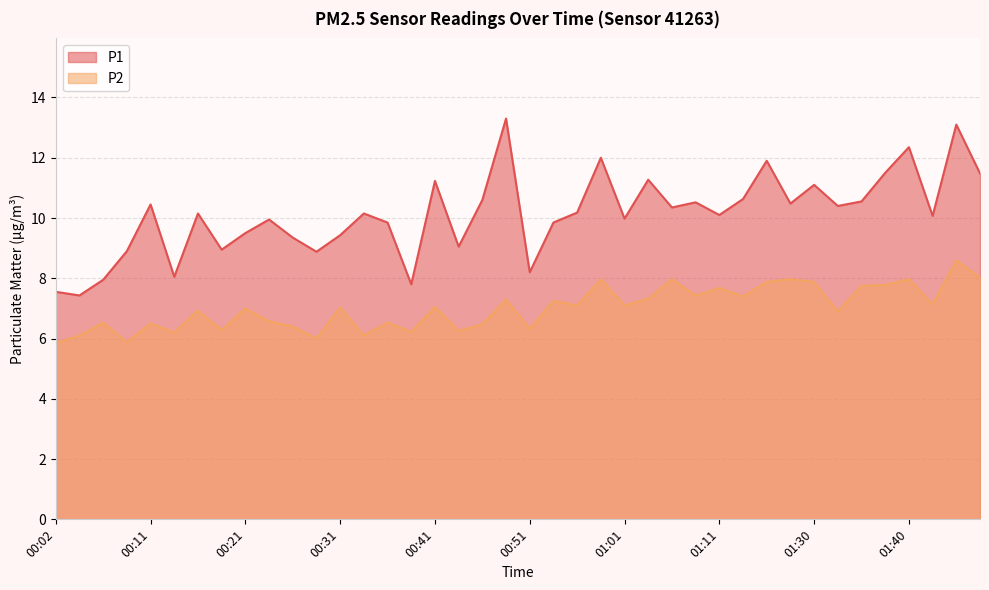

Which has a higher value, 01:30 or 00:26?

01:30